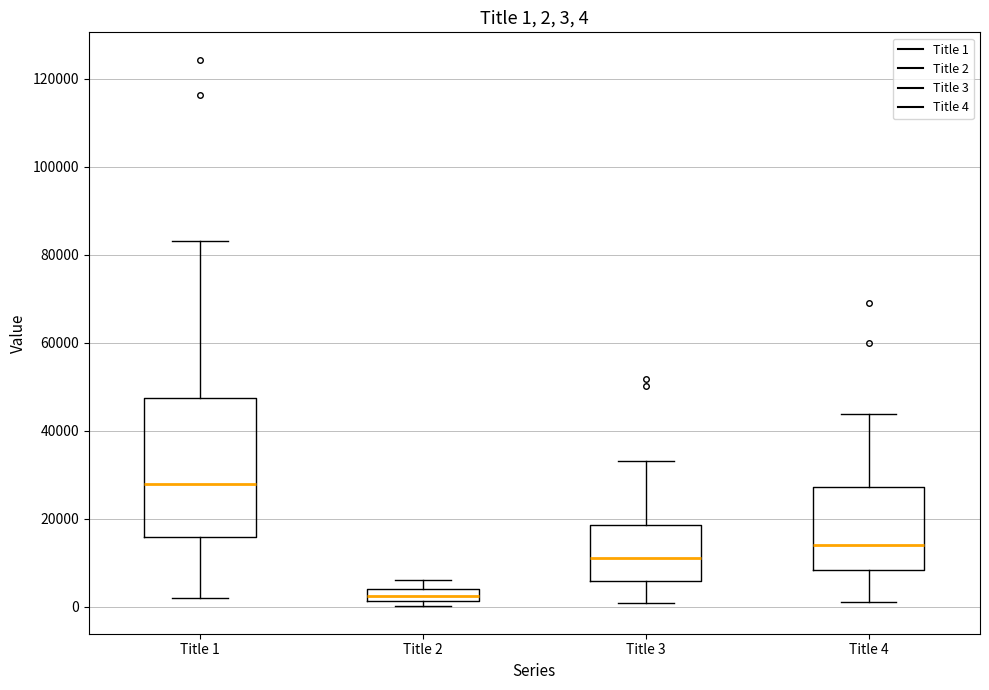

Which box's median line is the lowest?

Title 2